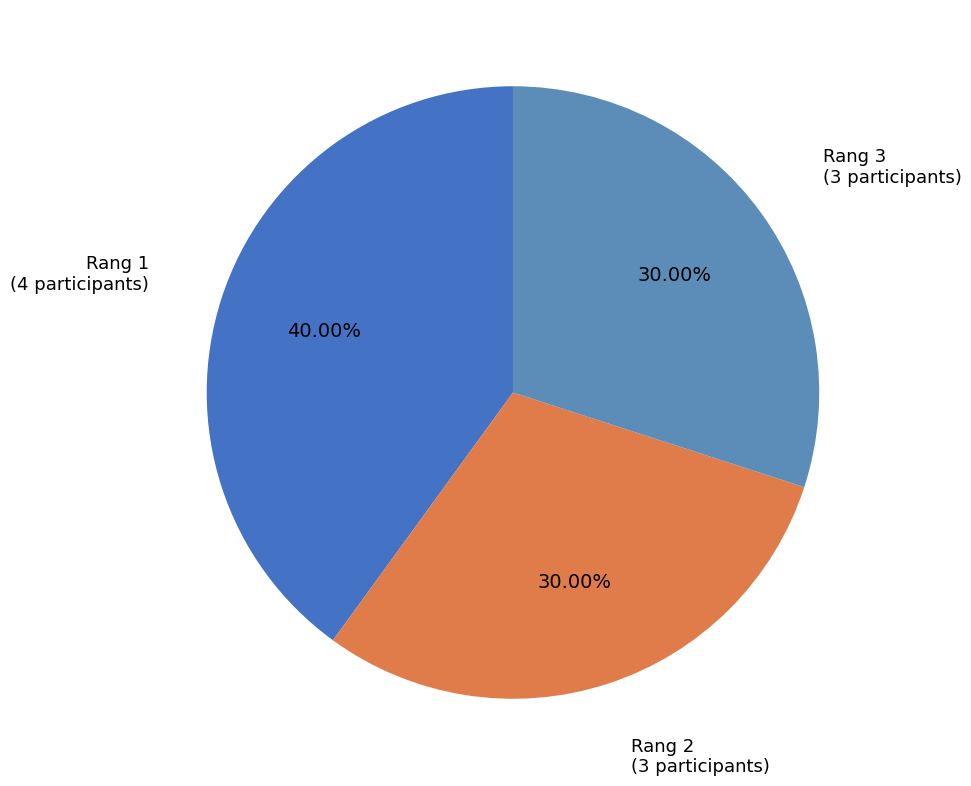

Which slice is the largest?

Rang 1